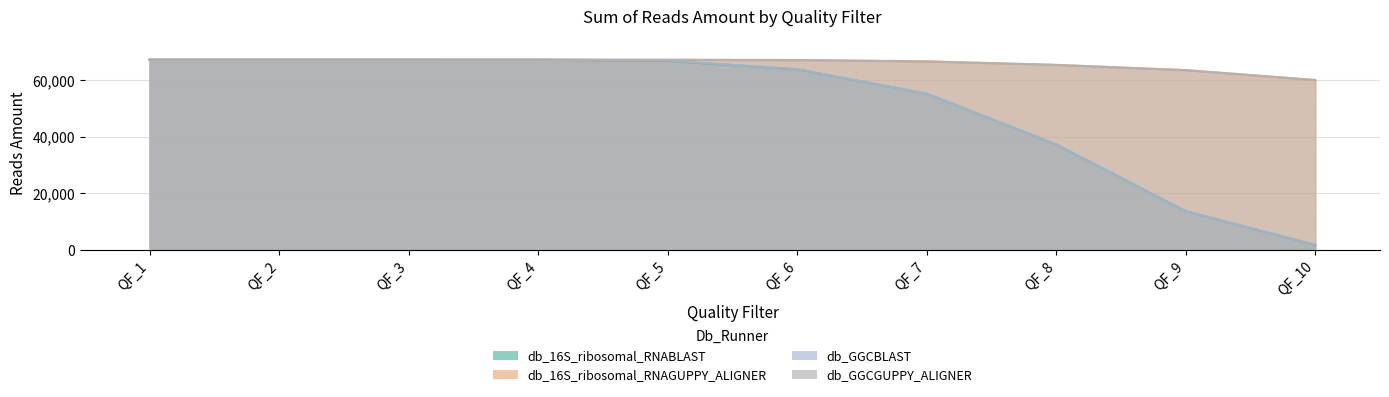

How many lines are shown in the chart?

4